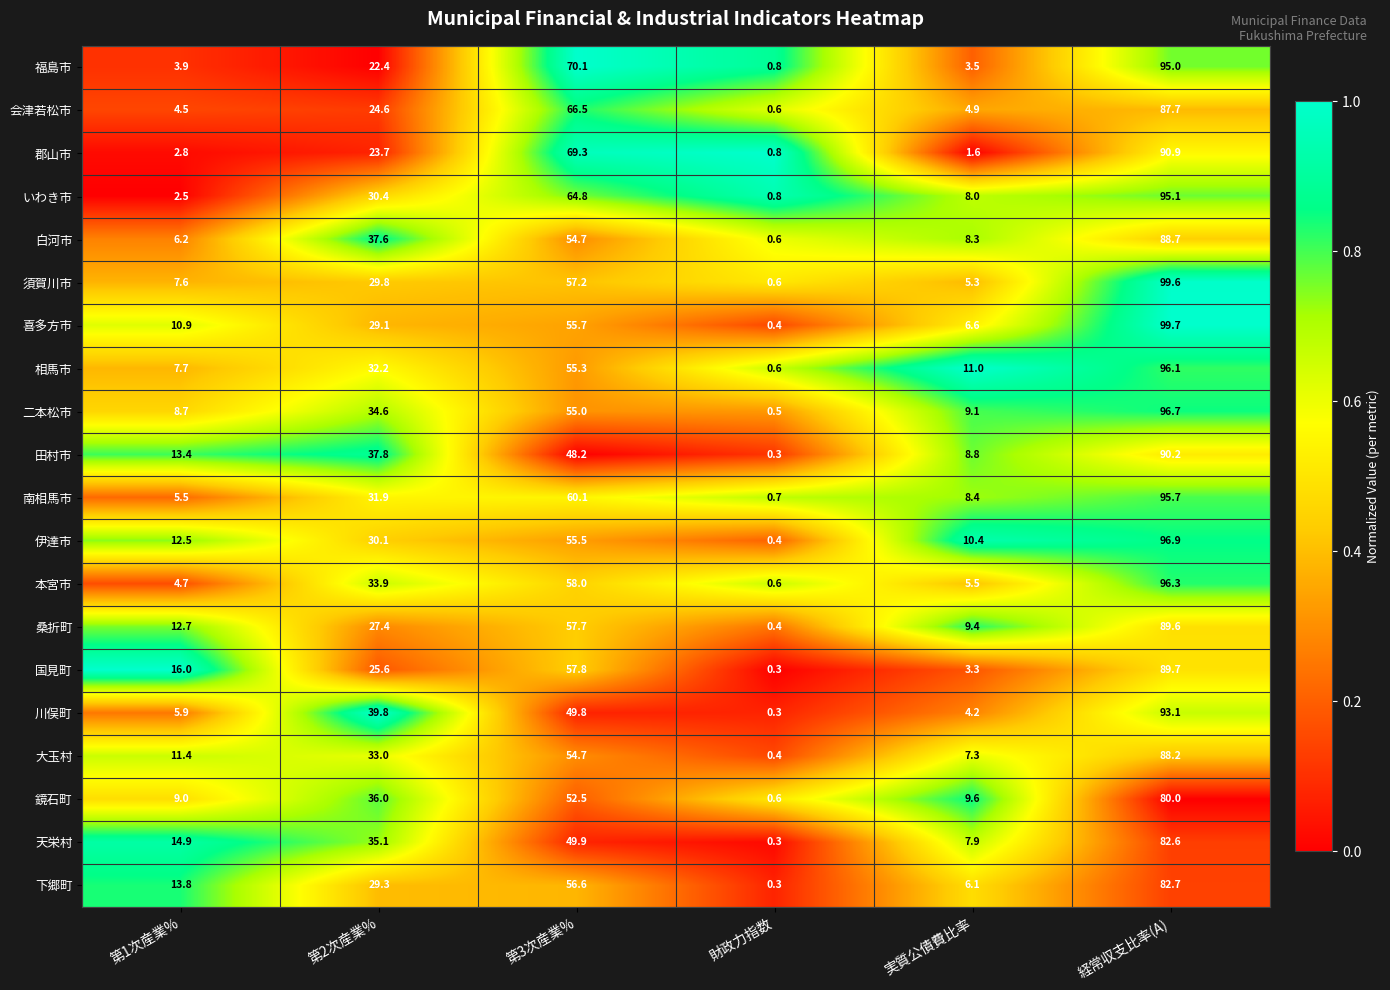

List the series in order of their peak value, highest first.

喜多方市, 須賀川市, 伊達市, 二本松市, 本宮市, 相馬市, 南相馬市, いわき市, 福島市, 川俣町, 郡山市, 田村市, 国見町, 桑折町, 白河市, 大玉村, 会津若松市, 下郷町, 天栄村, 鏡石町